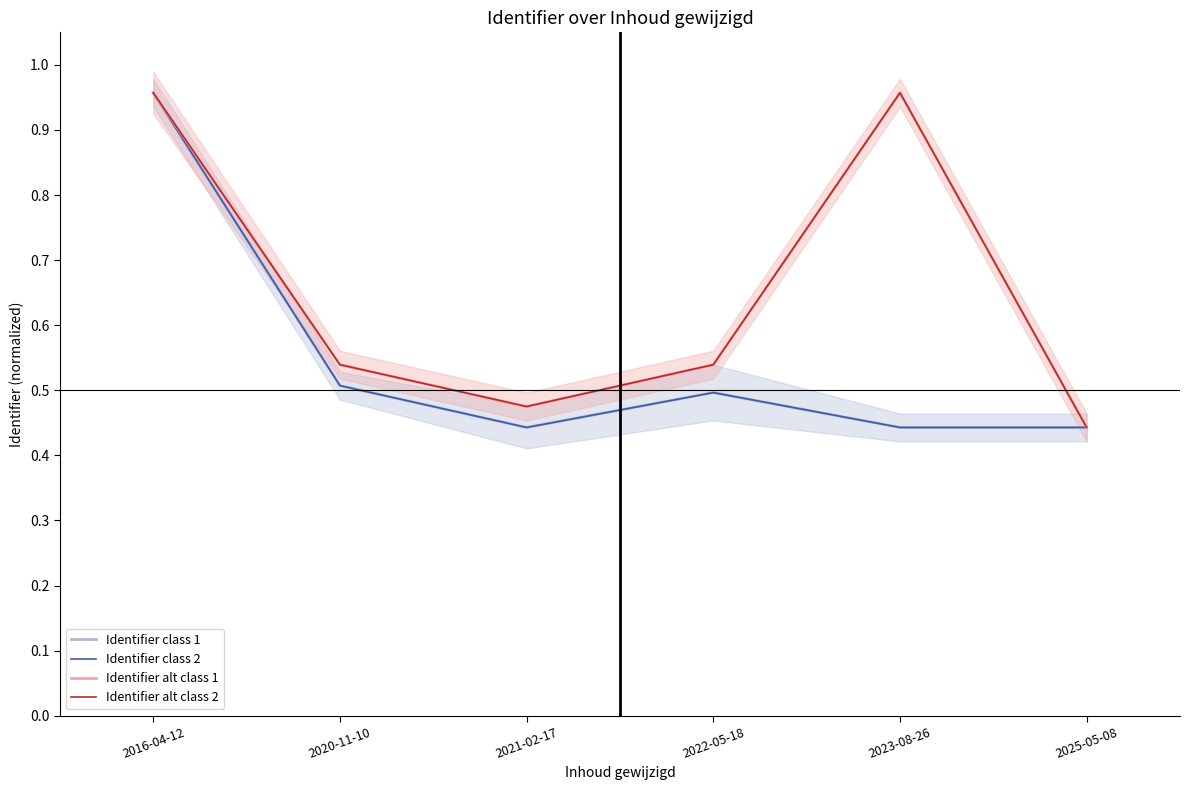

At which category is the sum across all series the highest?

2016-04-12